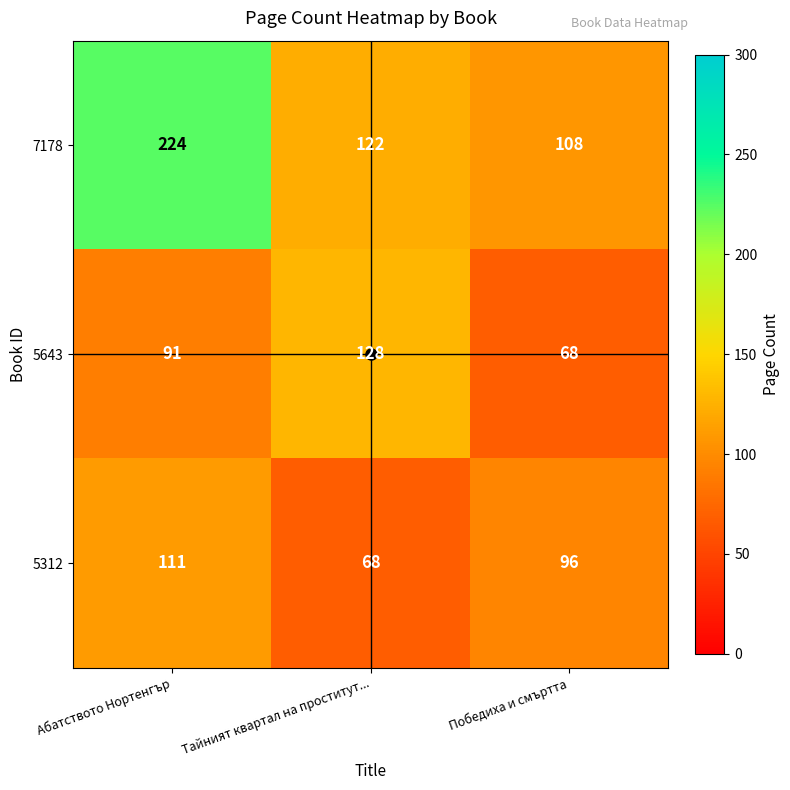

Between Абатството Нортенгър and Тайният квартал на проститут..., which series saw the biggest shift?

row_0